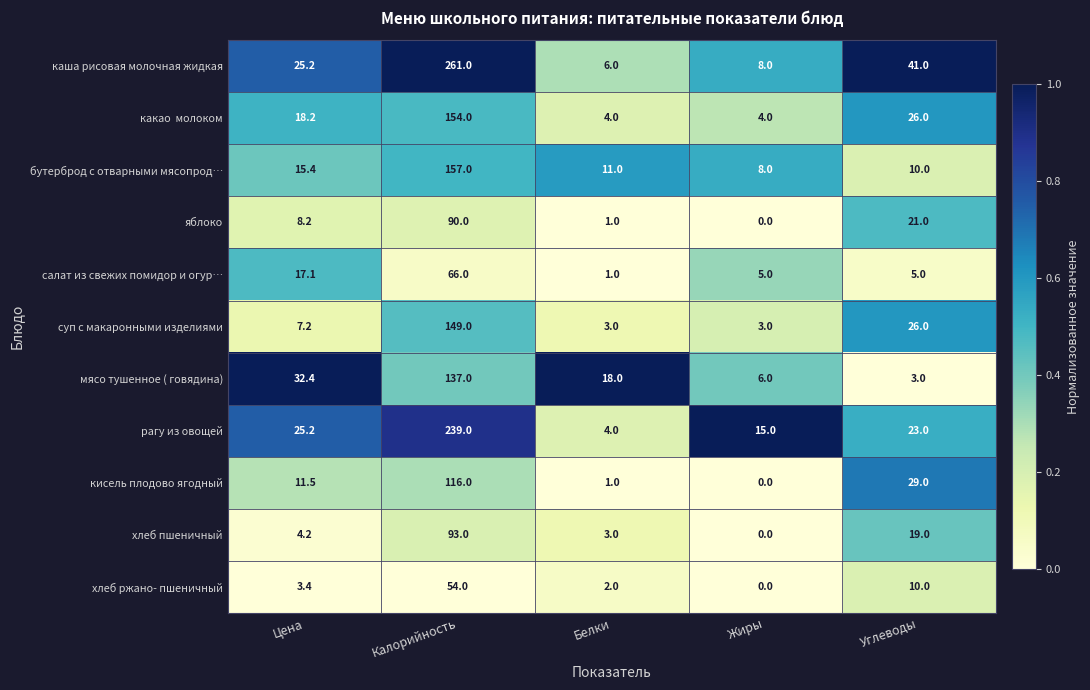

Which series changed the most between Калорийность and Углеводы?

каша рисовая молочная жидкая